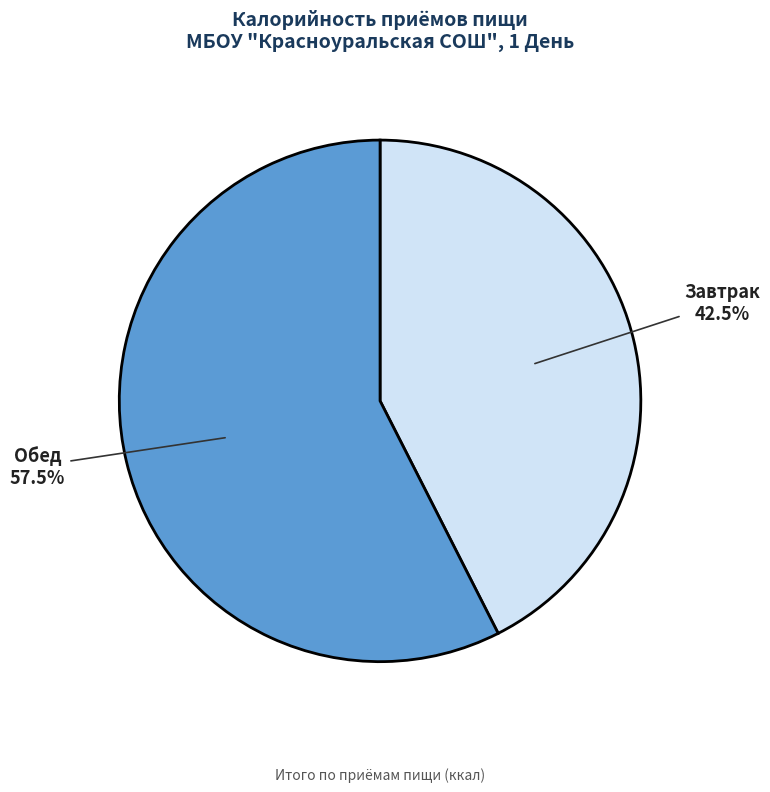

To the nearest percent, what is the average slice percentage?

50%